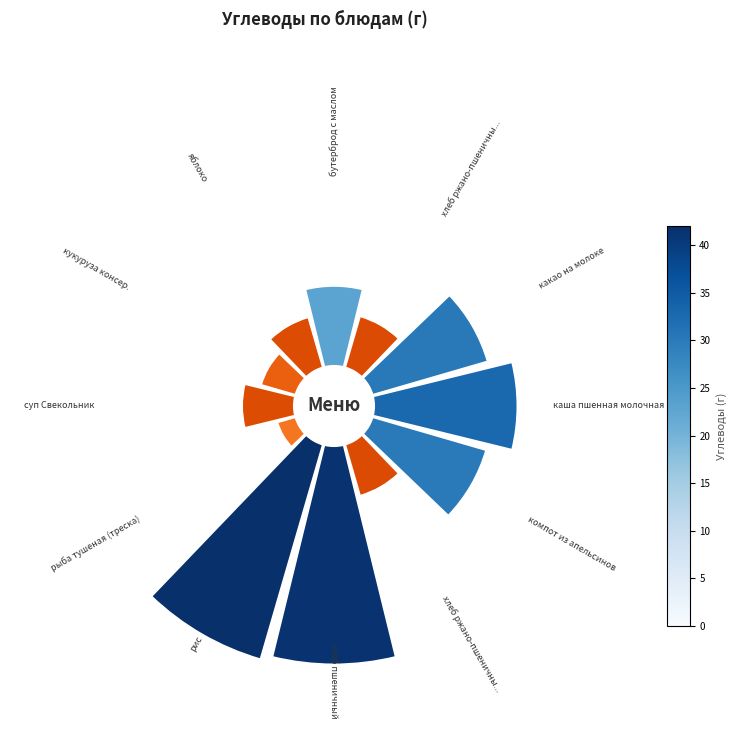

Which slice is the largest?

рис